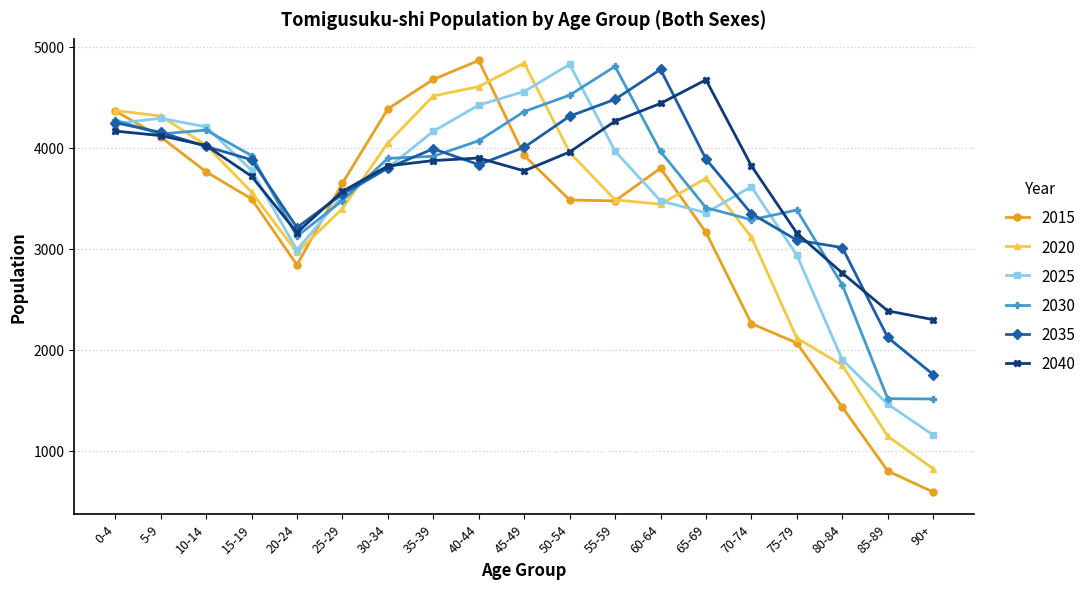

Count the number of data series in this chart.

6